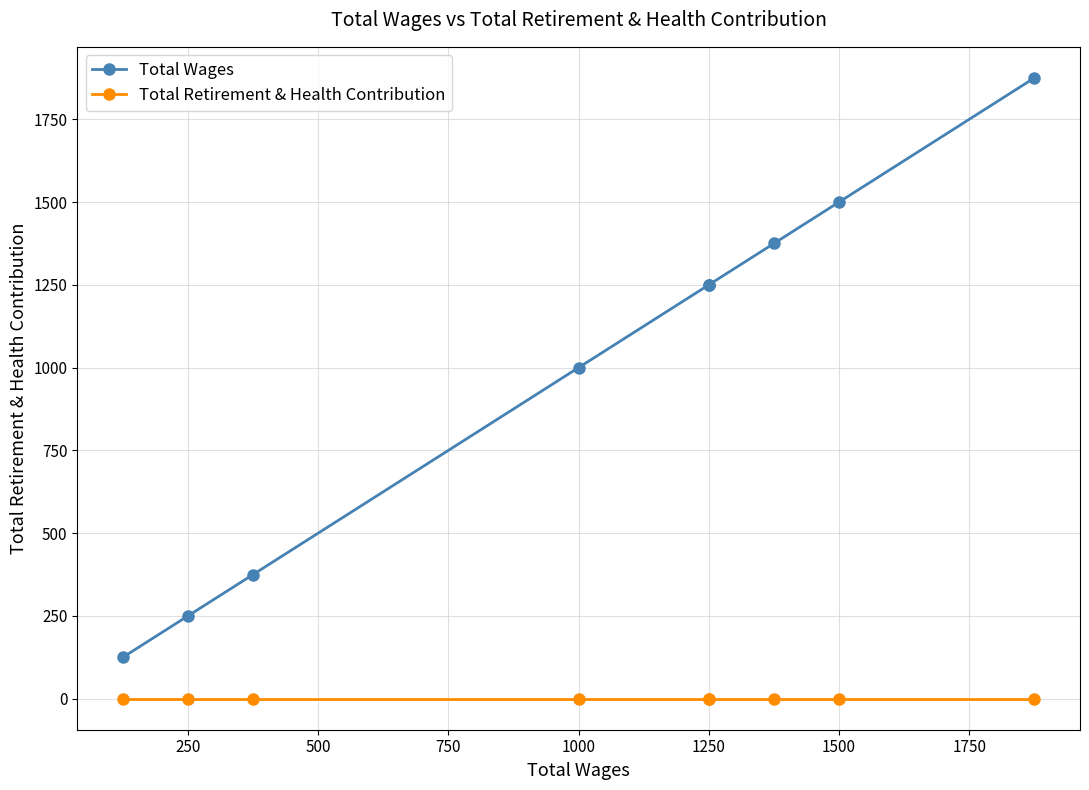

At how many categories does at least one series exceed 1379?

2